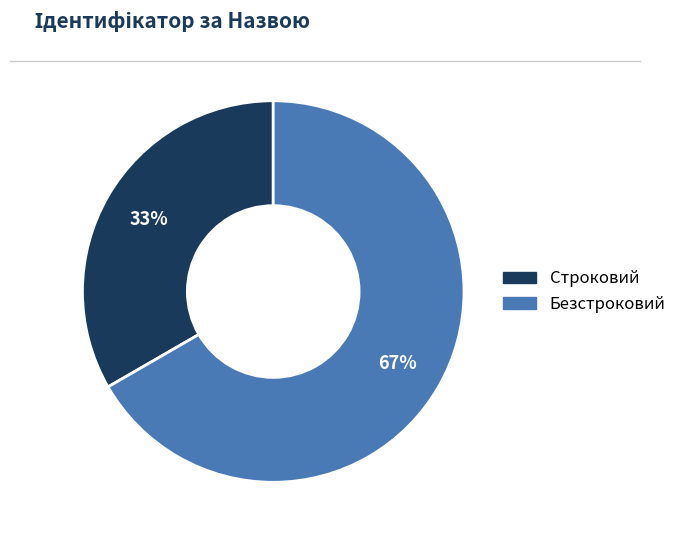

To the nearest percent, what is the combined percentage of Безстроковий and Строковий?

100%